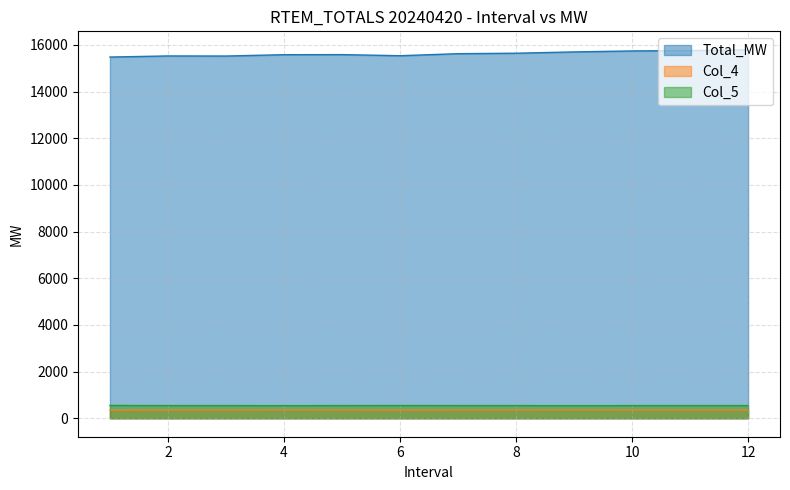

Reading right to left, transcribe all the data shown in this chart.

Total_MW: 15788.7	15753.7	15737.7	15696.7	15640.7	15620.7	15533.7	15580.7	15577.7	15519.7	15523.7	15476.7
Col_4: 354.6	354.6	355.2	358.1	354.6	354.6	352.4	354.8	356.9	354.6	354.6	349.0
Col_5: 545.4	545.4	544.8	541.9	545.4	545.4	547.6	545.2	543.1	545.4	545.4	551.0